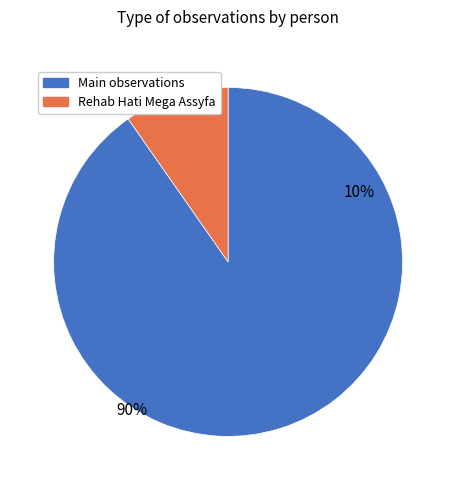

Is it true that Mitho Rimba is 14% of the pie?

False